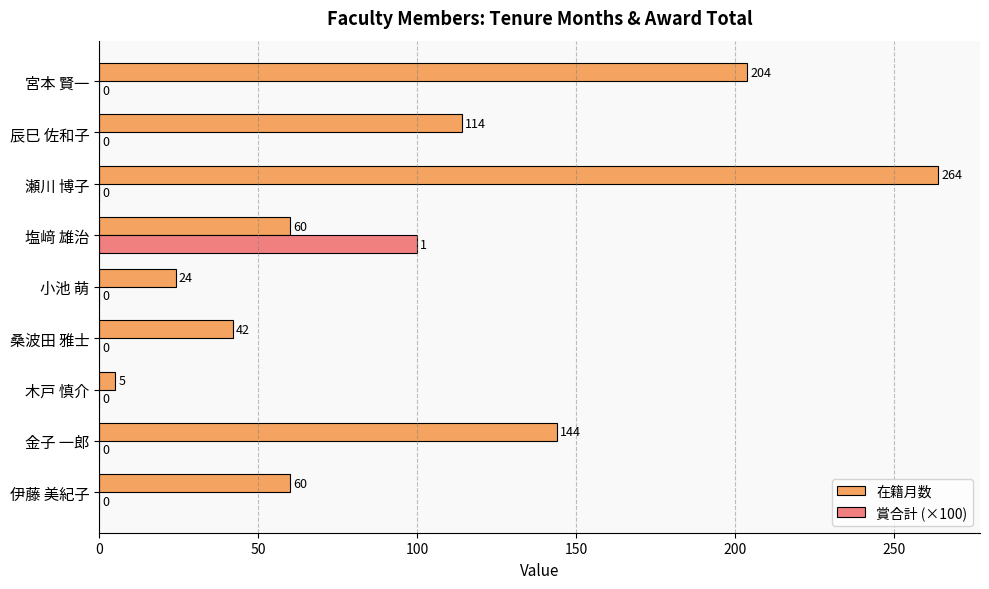

The value of 在籍月数 at 小池 萌 is 8. True or false?

False